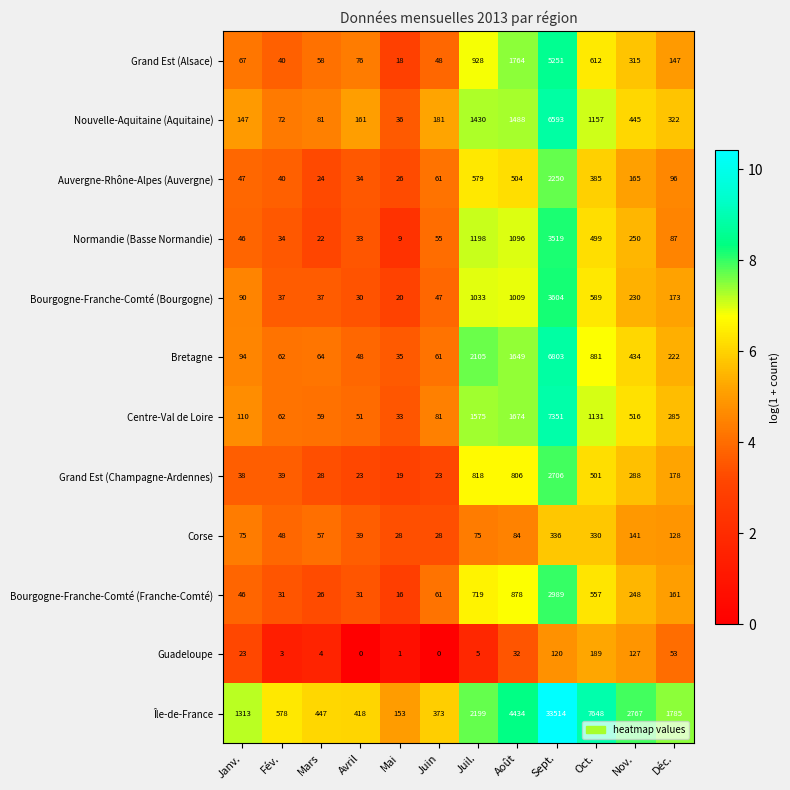

Where does the Bourgogne-Franche-Comté (Franche-Comté) series first go above 161?

Juil.